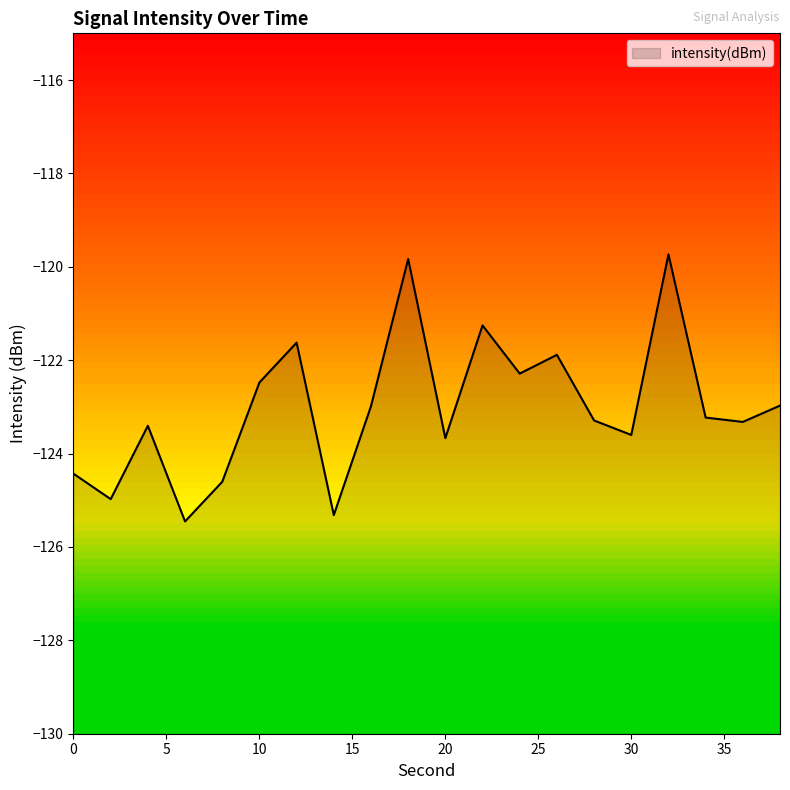

Reading left to right, transcribe all the data shown in this chart.

-124.4	-125.0	-123.4	-125.5	-124.6	-122.5	-121.6	-125.3	-123.0	-119.8	-123.7	-121.3	-122.3	-121.9	-123.3	-123.6	-119.7	-123.2	-123.3	-123.0